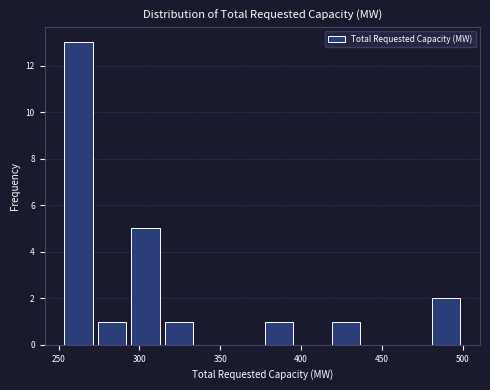

Which range on the x-axis has the tallest bar?

250 to 275